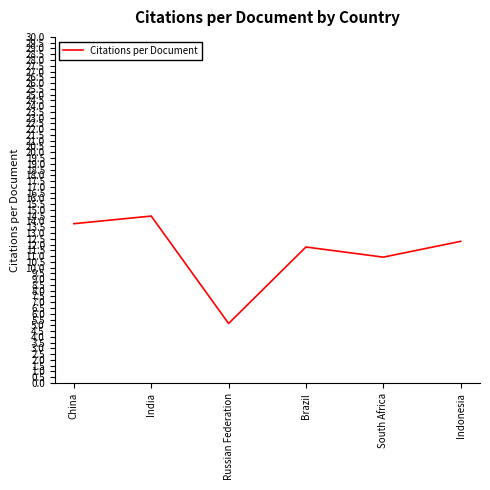

What is the average value?

11.4